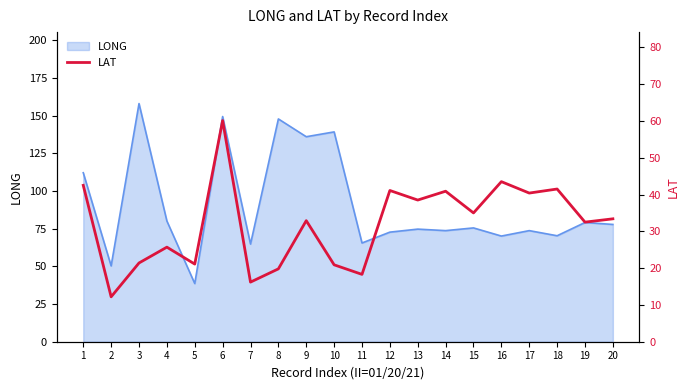

What is the lowest value of the LONG series?

38.6